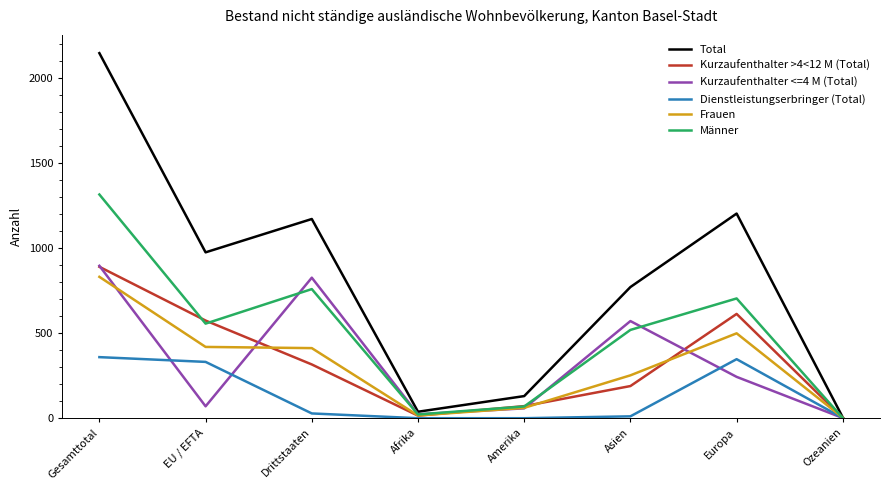

Which series has the widest spread of values?

Total